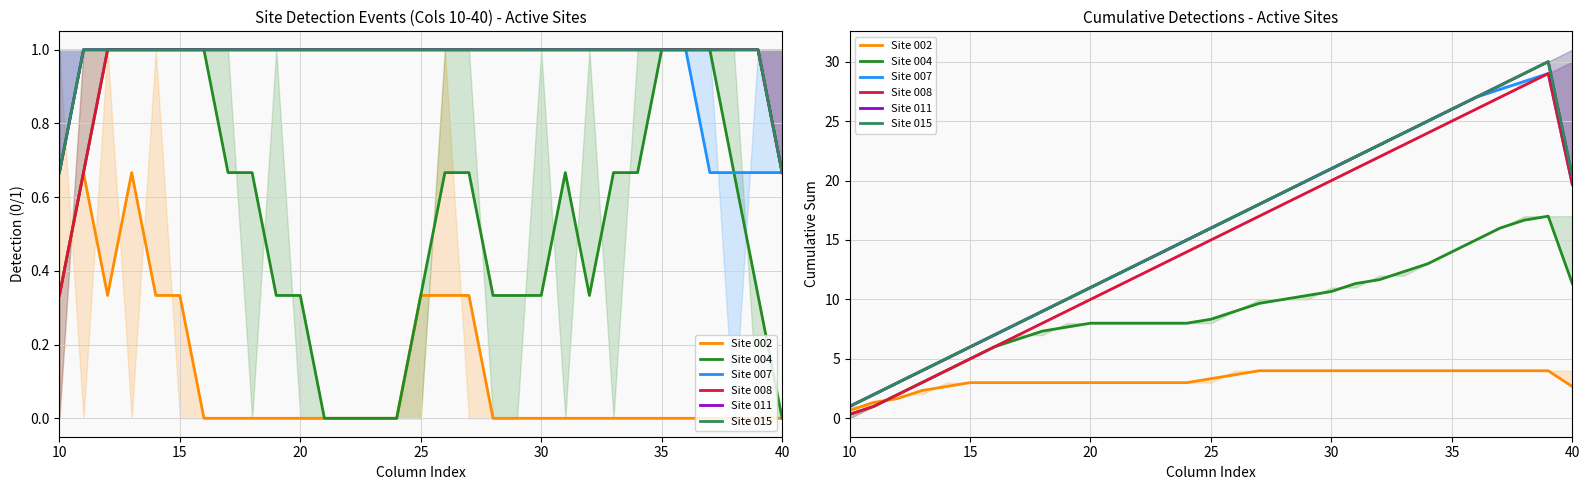

Rank the series by their maximum value, from lowest to highest.

Site 002, Site 004, Site 007, Site 008, Site 011, Site 015